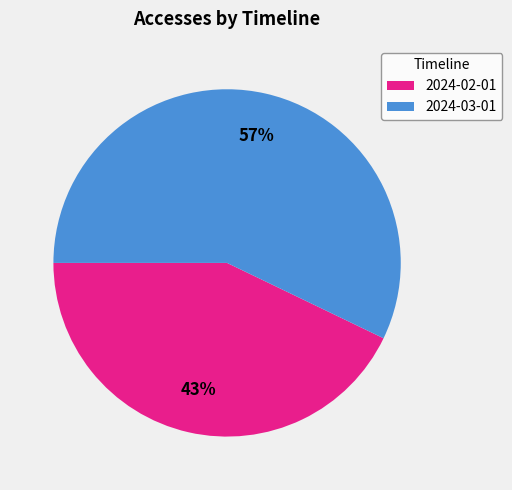

Combined, do 2024-03-01 and 2024-02-01 account for over 50%?

Yes